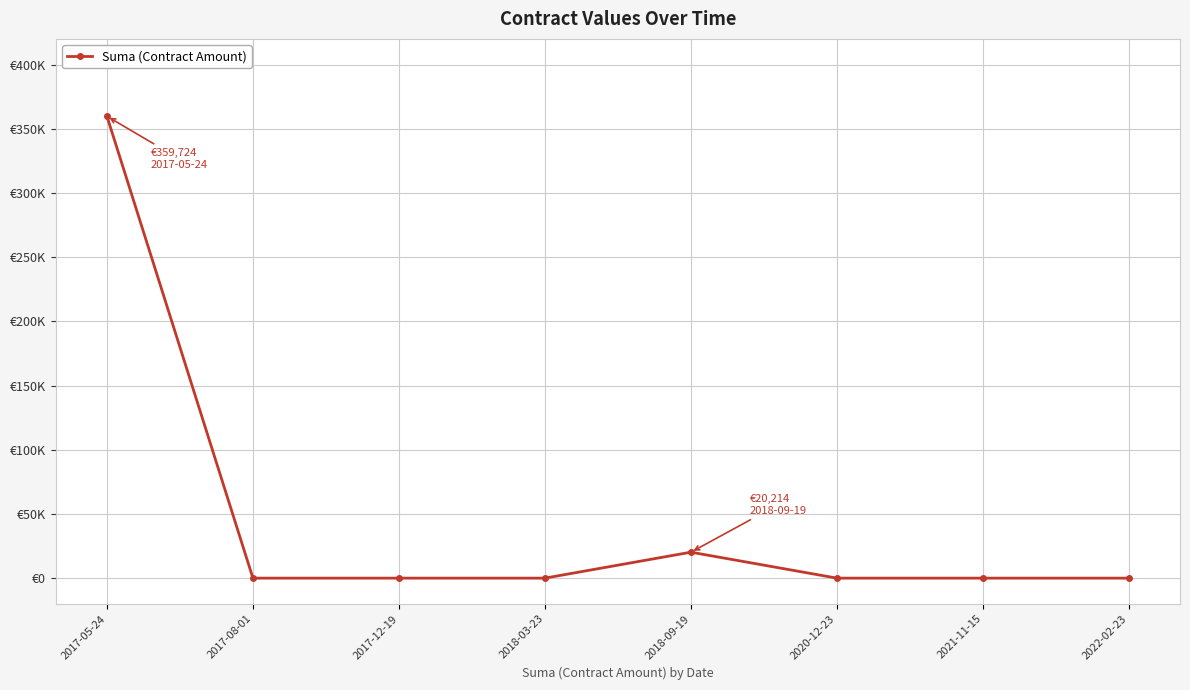

What is the difference between the maximum and minimum values?

359723.8